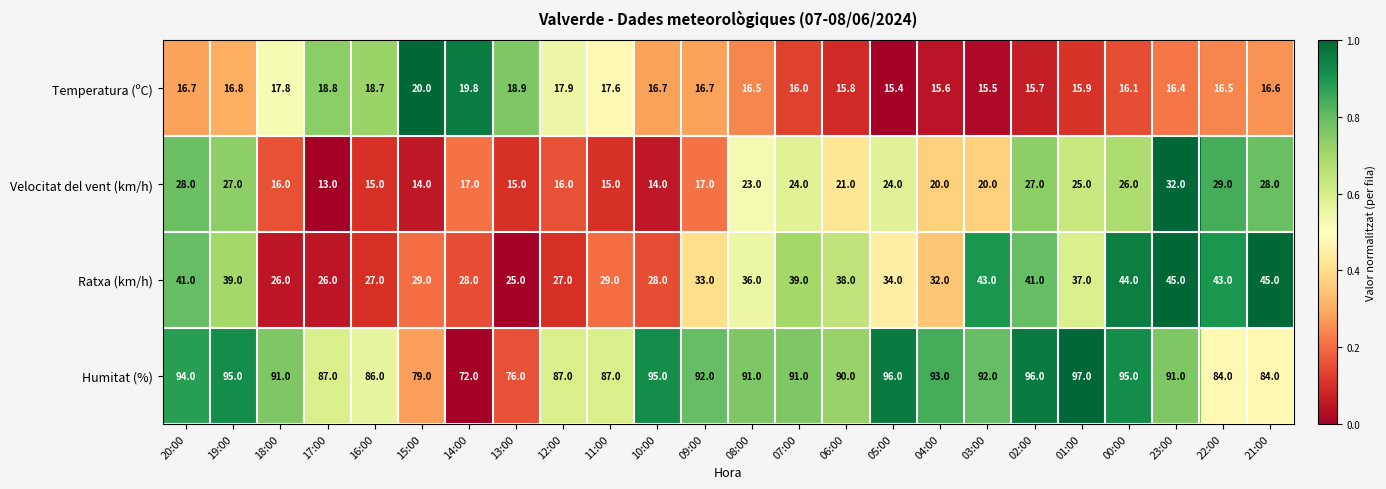

What is the approximate value of Humitat (%) at 17:00?

87.0